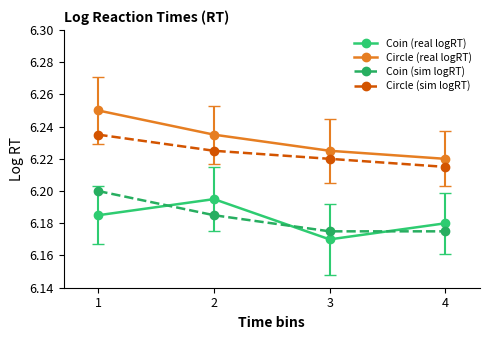

What is the sum of all Coin (sim logRT) values?

24.7